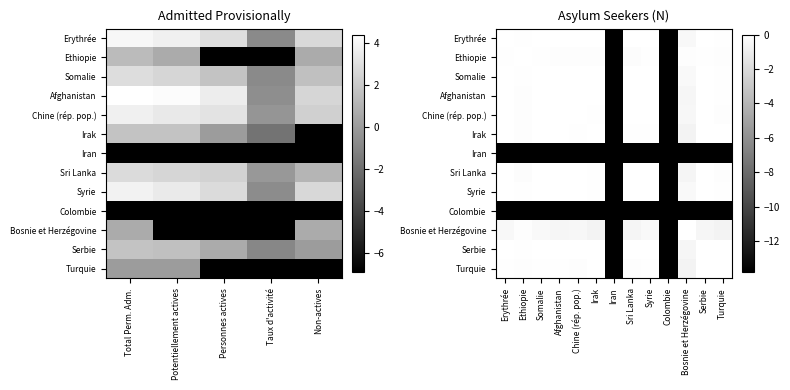

What is the difference between the highest and lowest values at Serbie?

13.8